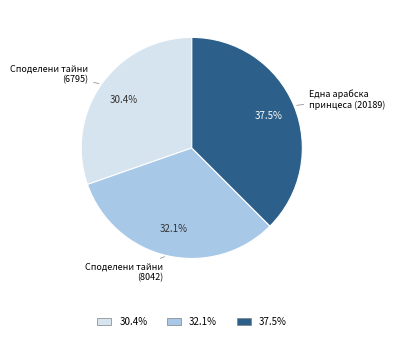

To the nearest percent, what portion does Споделени тайни (6795) represent?

30%